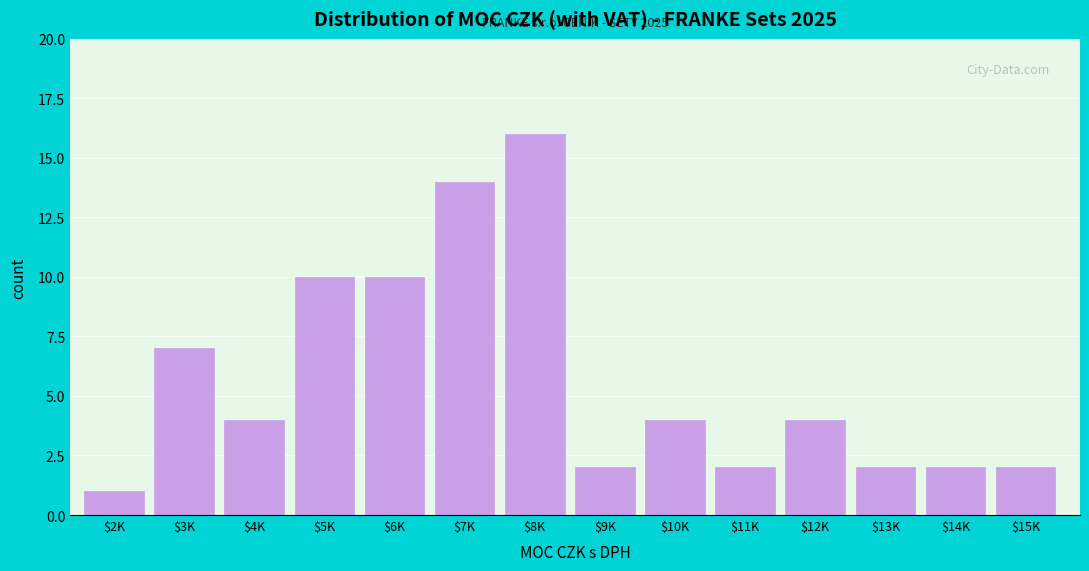

Reading left to right, what are all the values shown in this chart?

1	7	4	10	10	14	16	2	4	2	4	2	2	2